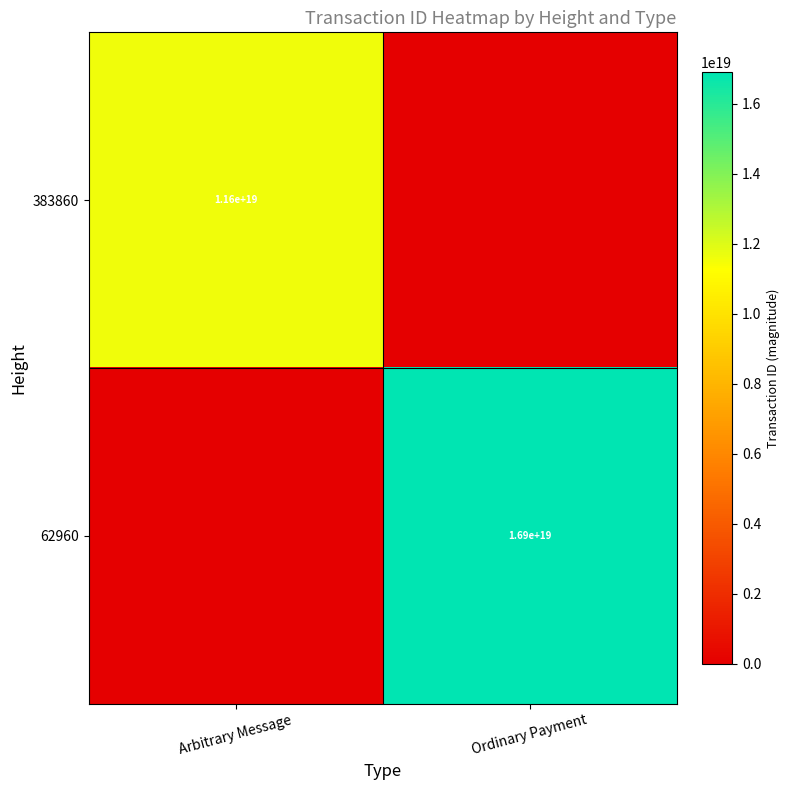

What is the total value across all series at Arbitrary Message?

11574552921555718144